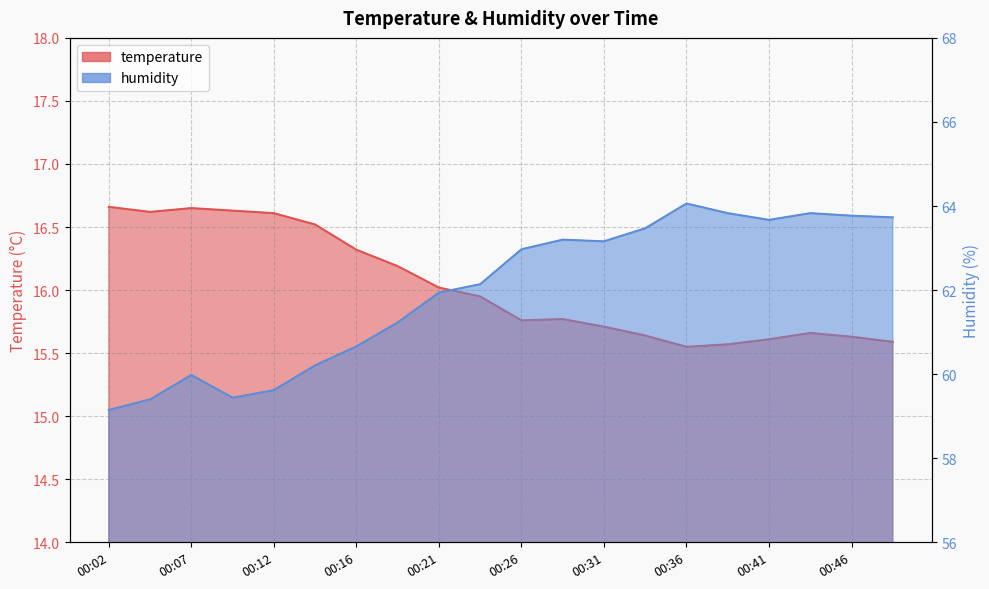

What are all the series names shown in the legend?

temperature, humidity